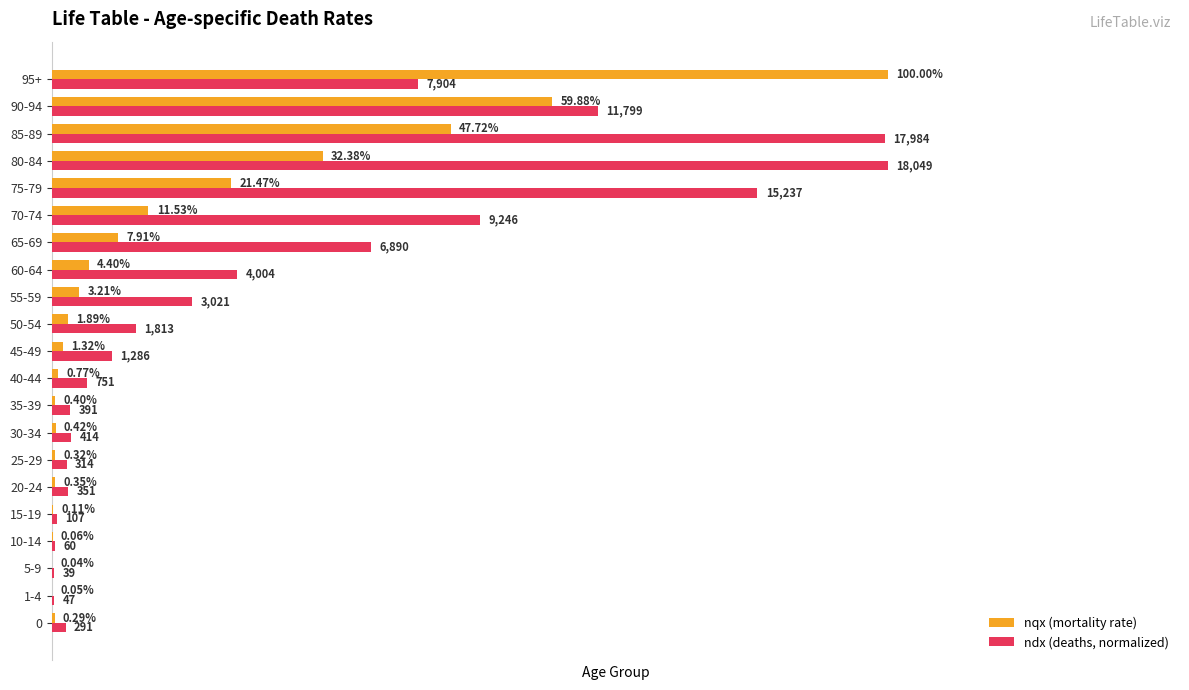

What is the value of the nqx (mortality rate) bar at the 16th from the left?

0.1